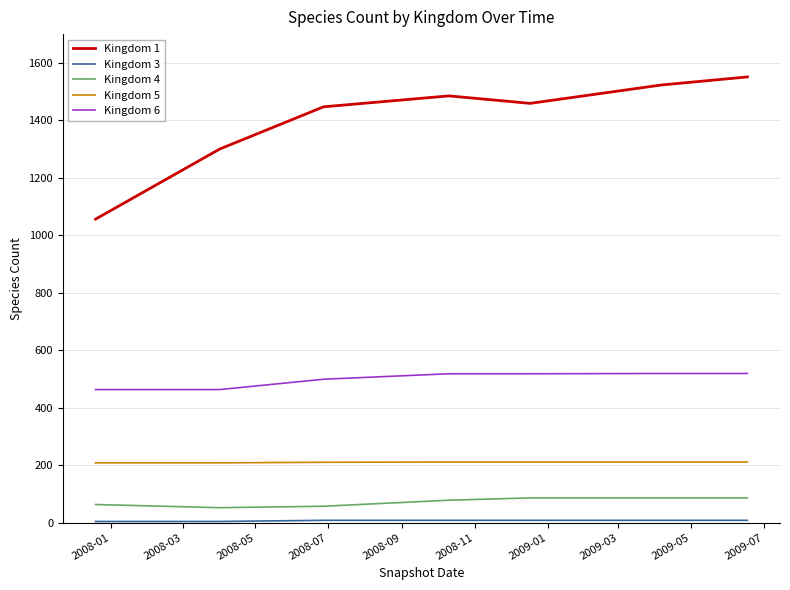

What is the greatest value displayed?

1551